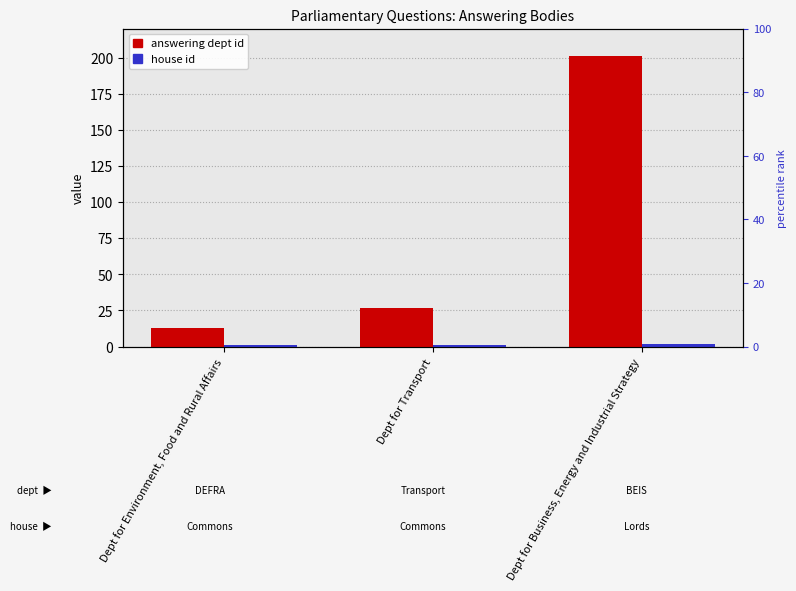

What is the sum of all answering dept id values?

241